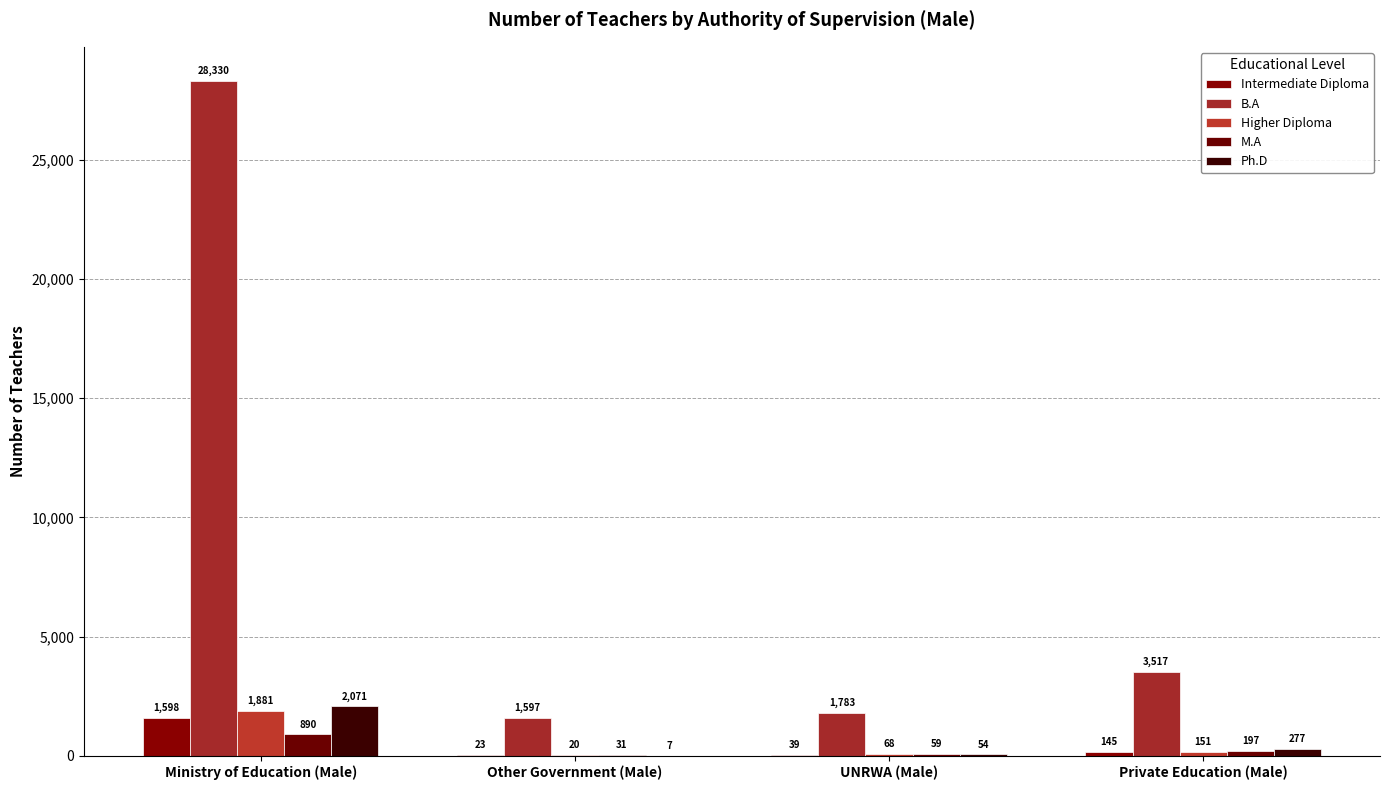

What is the difference between the highest and lowest values at Other Government (Male)?

1590